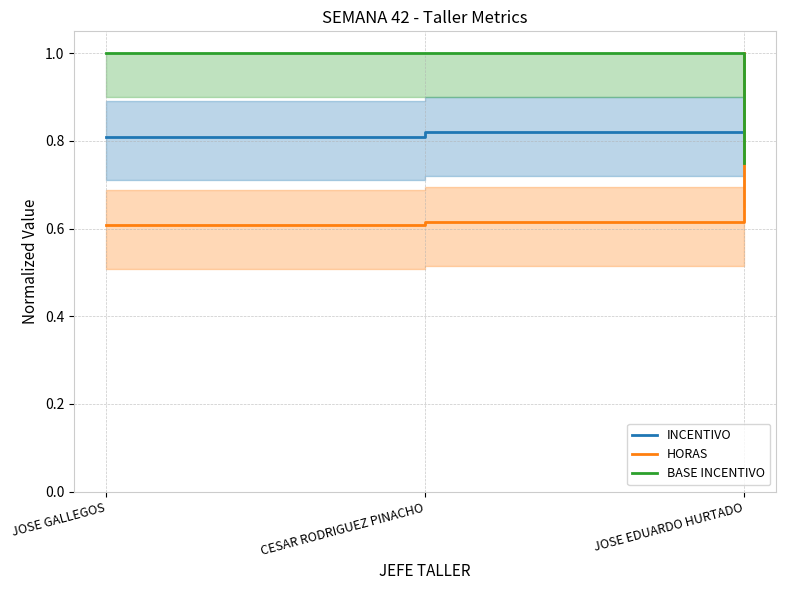

What are all the series names shown in the legend?

INCENTIVO, HORAS, BASE INCENTIVO